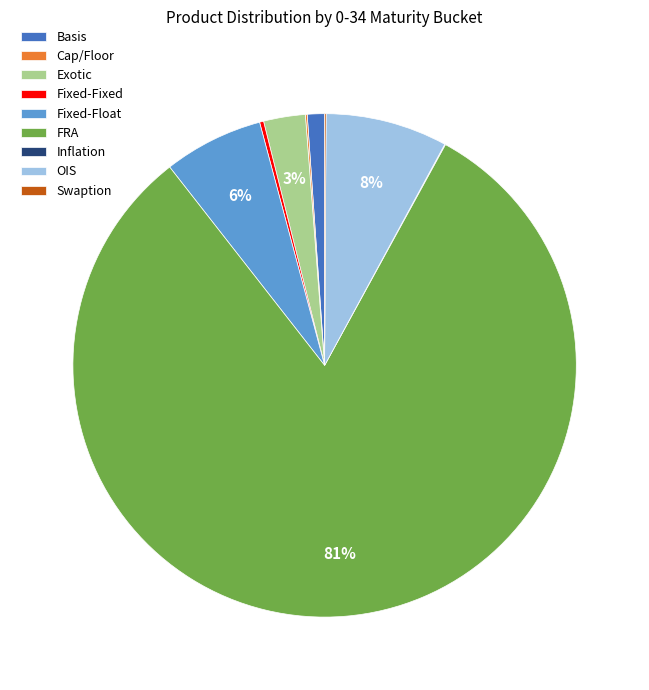

To the nearest percent, what is the average slice percentage?

11%